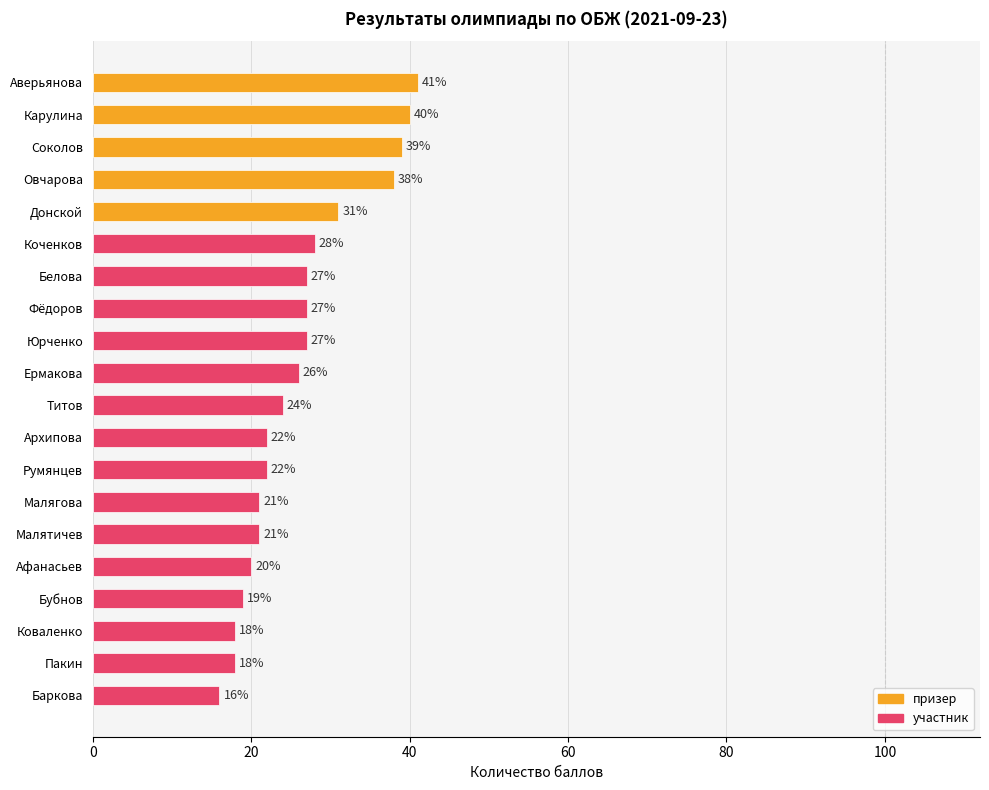

Between Фёдоров and Аверьянова, which is larger?

Аверьянова